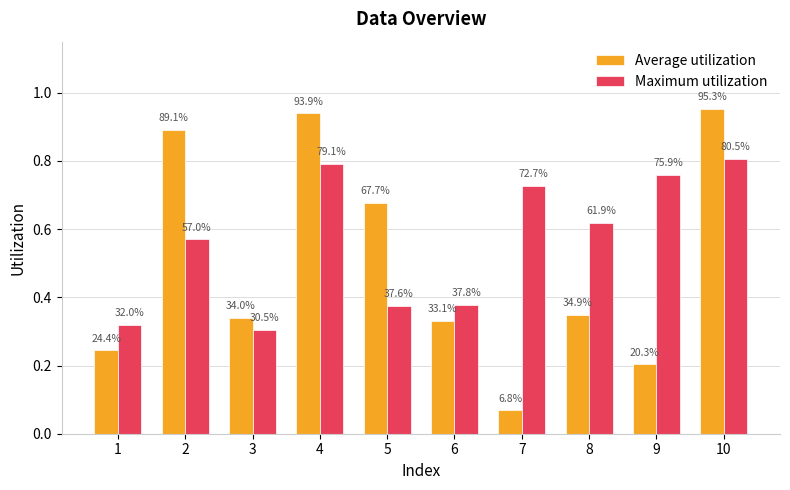

Which category has the highest value across all series?

10